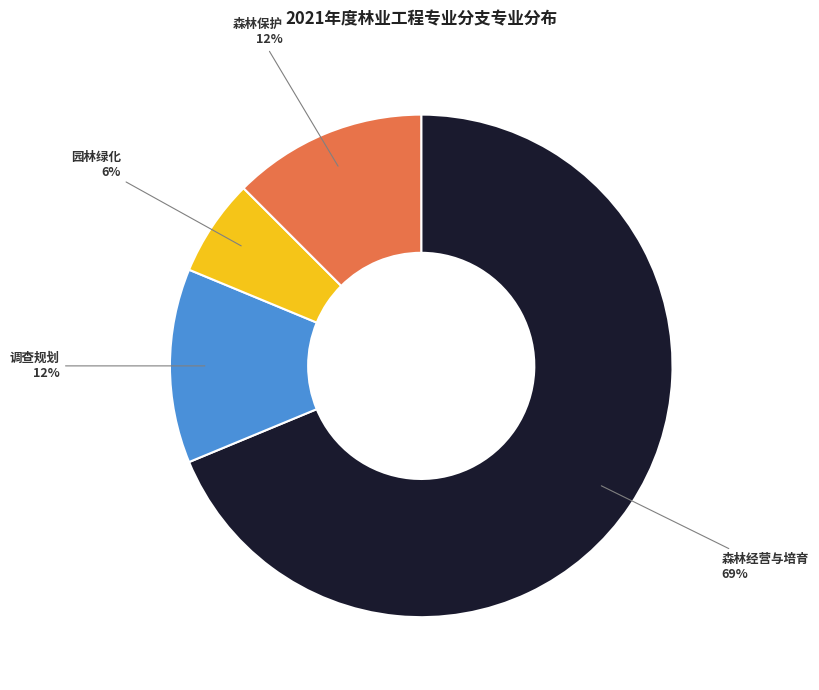

To the nearest percent, what is the average slice percentage?

25%